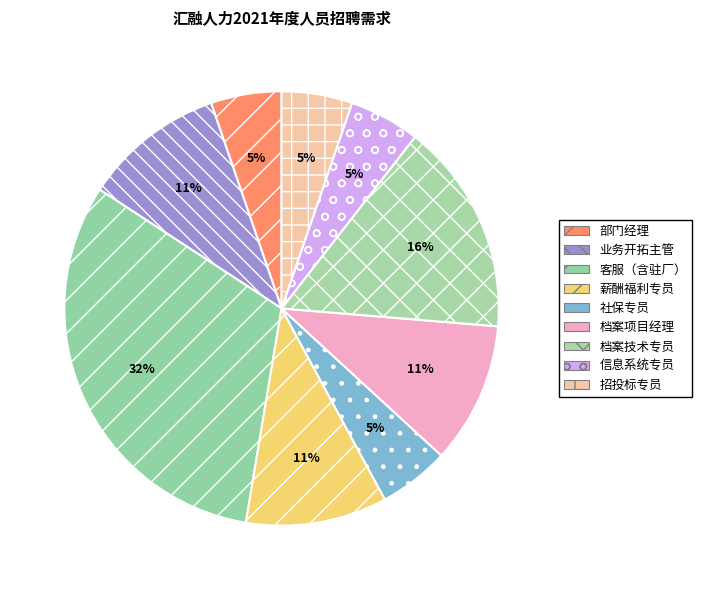

To the nearest percent, what percentage of the pie is 招投标专员?

5%